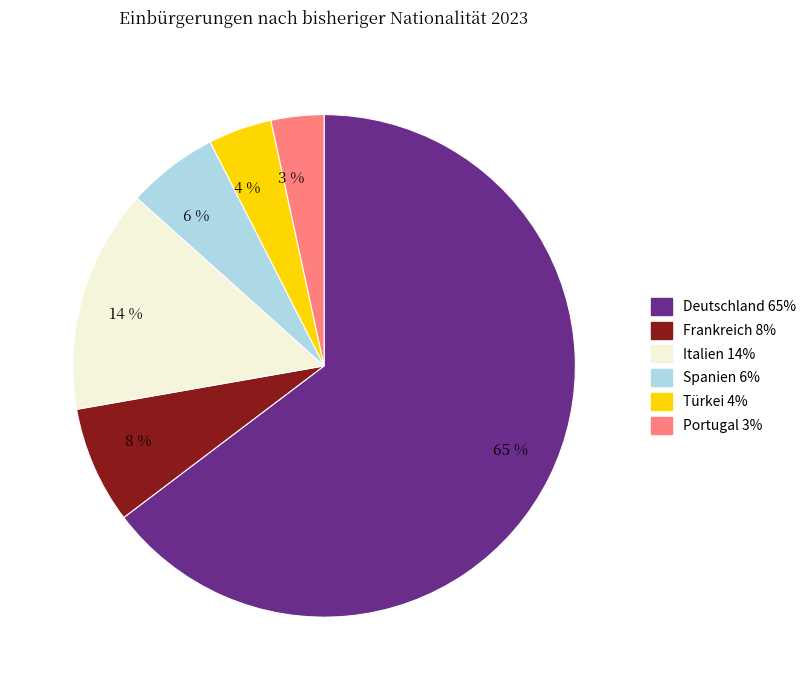

Count the number of slices in the pie.

6